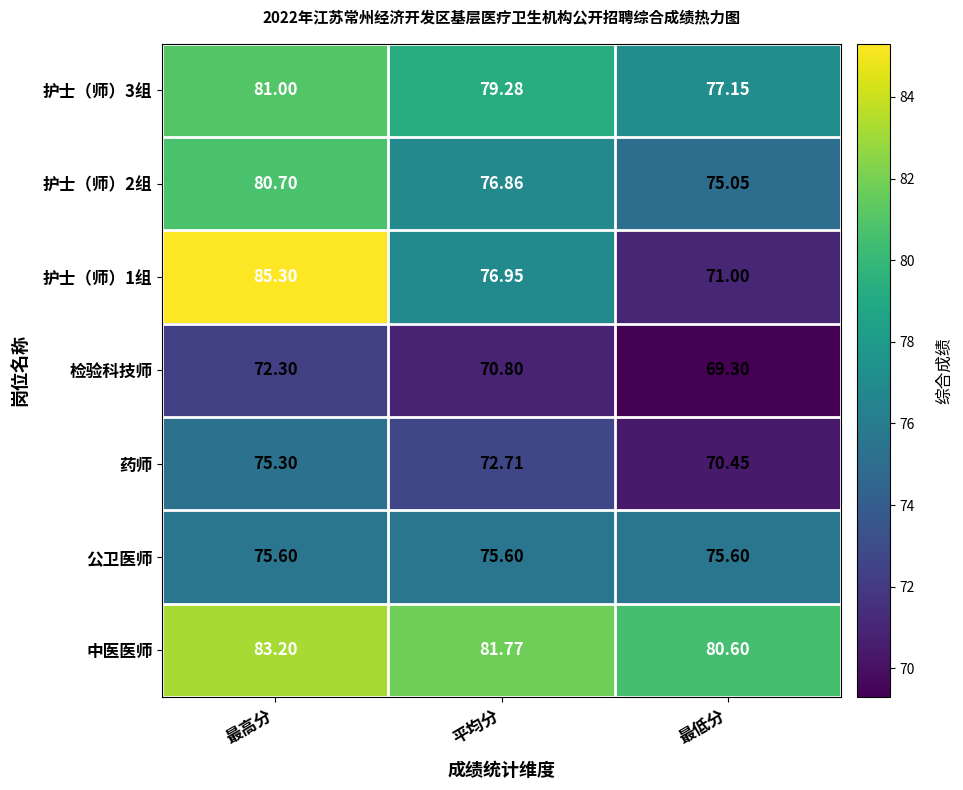

Rank the series by their maximum value, from highest to lowest.

护士（师）1组, 中医医师, 护士（师）3组, 护士（师）2组, 公卫医师, 药师, 检验科技师